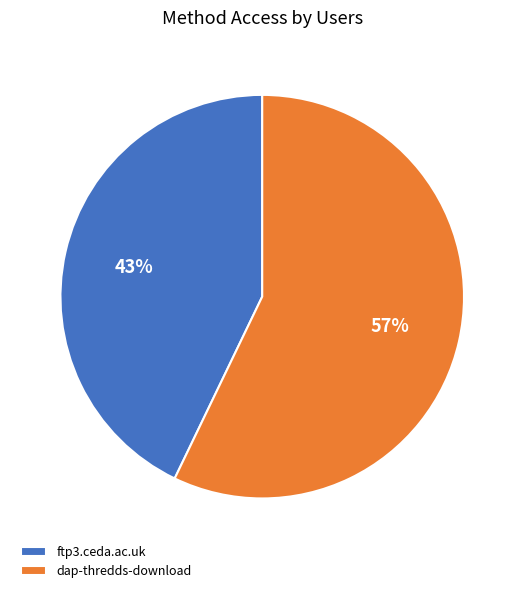

What is the smallest slice in the pie chart?

ftp3.ceda.ac.uk